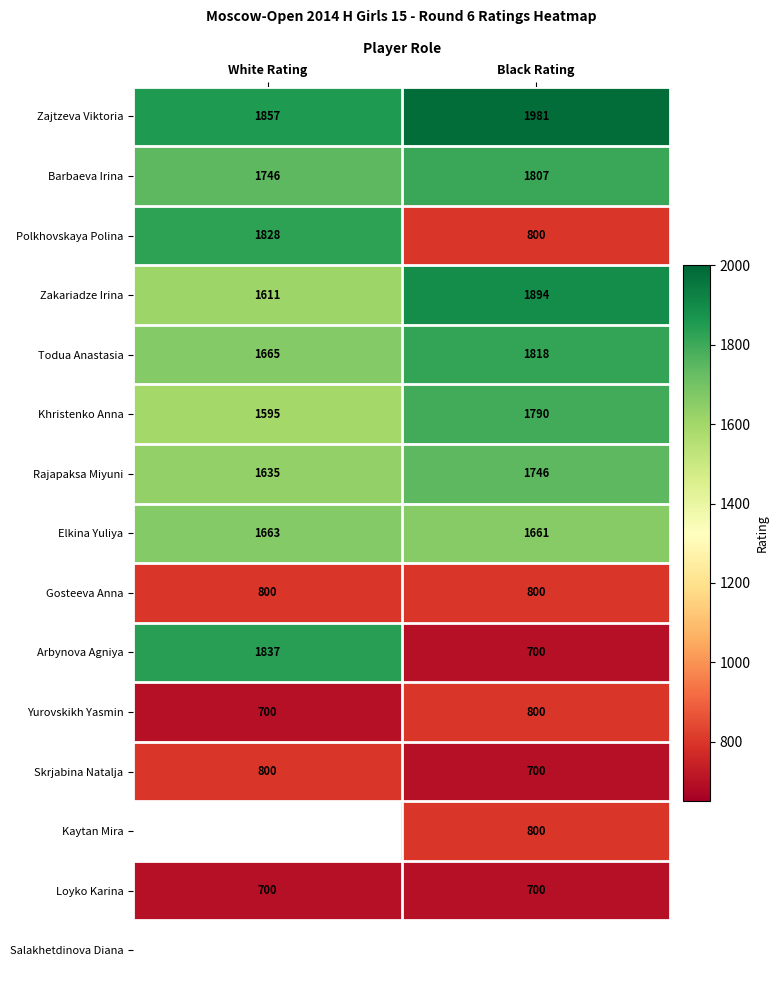

Read the Zakariadze Irina value at Black Rating.

1894